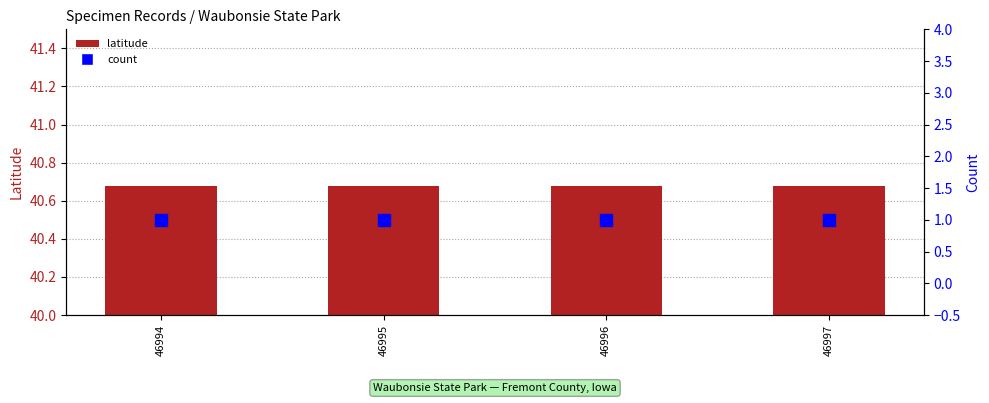

What is the spread (max minus min) of values at 46997?

39.7